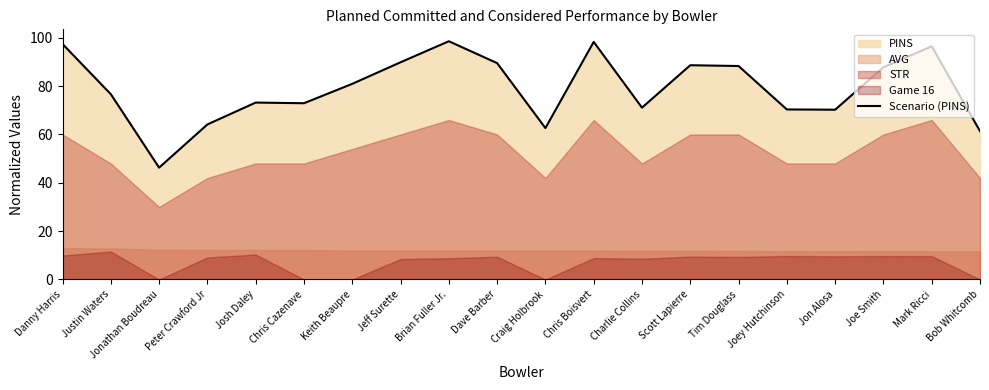

Rank the categories by value from highest to lowest.

Brian Fuller Jr., Chris Boisvert, Danny Harris, Mark Ricci, Jeff Surette, Dave Barber, Scott Lapierre, Tim Douglass, Joe Smith, Keith Beaupre, Justin Waters, Josh Daley, Chris Cazenave, Charlie Collins, Joey Hutchinson, Jon Alosa, Peter Crawford Jr, Craig Holbrook, Bob Whitcomb, Jonathan Boudreau